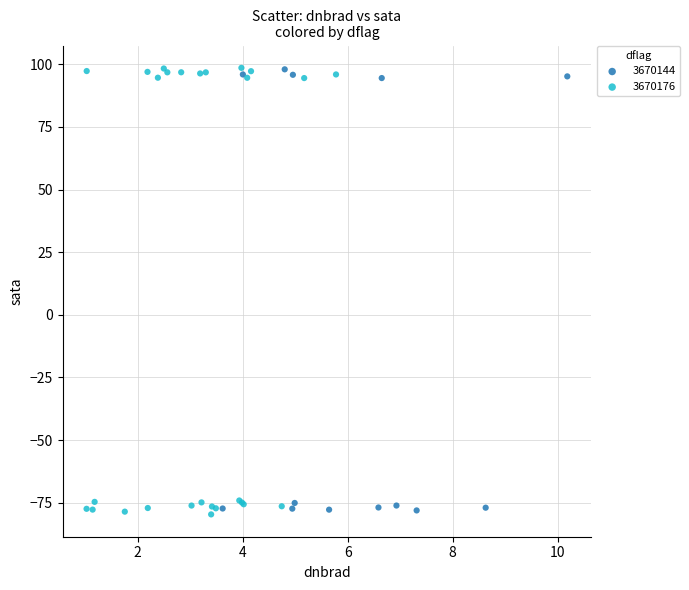

What are all the series names shown in the legend?

3670144, 3670176